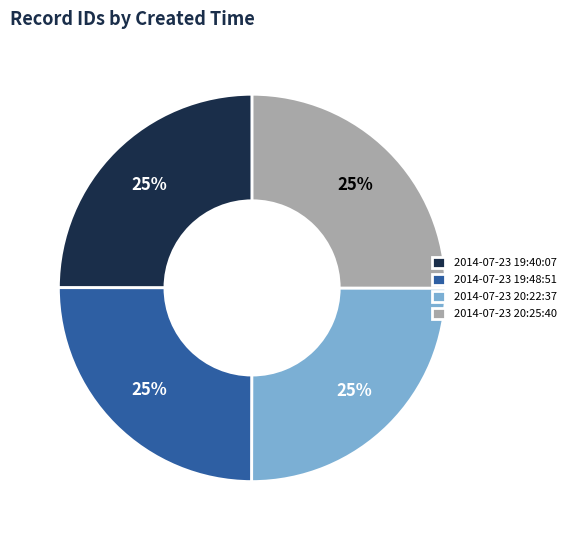

To the nearest percent, what portion does 2014-07-23 19:40:07 represent?

25%